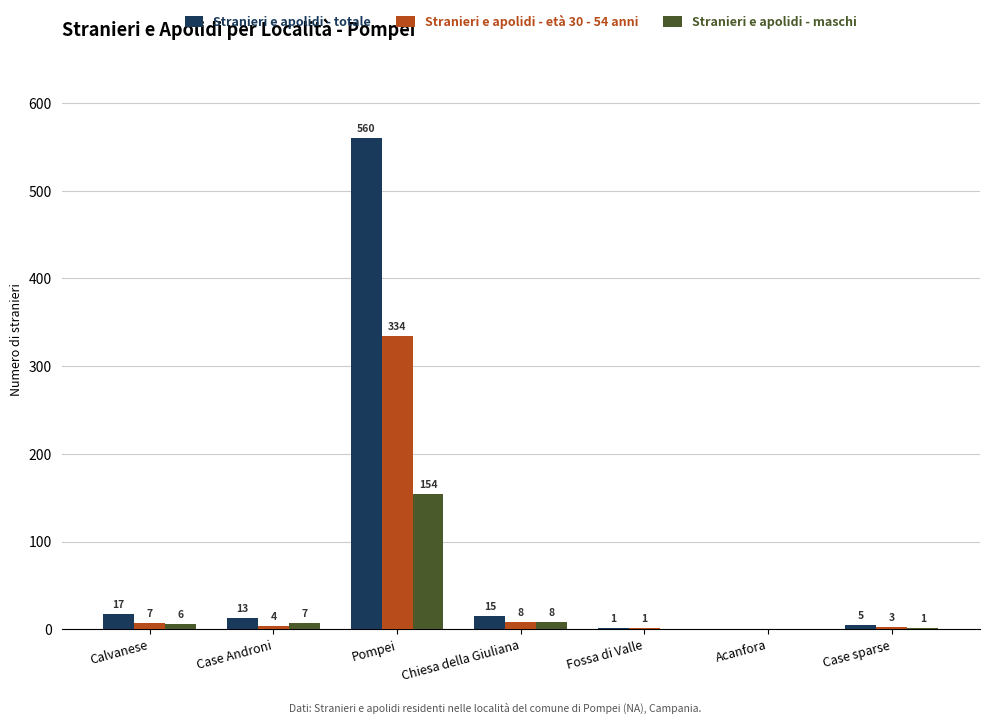

Is the value of Stranieri e apolidi - totale at Case Androni greater than the value of Stranieri e apolidi - maschi at Case Androni?

Yes